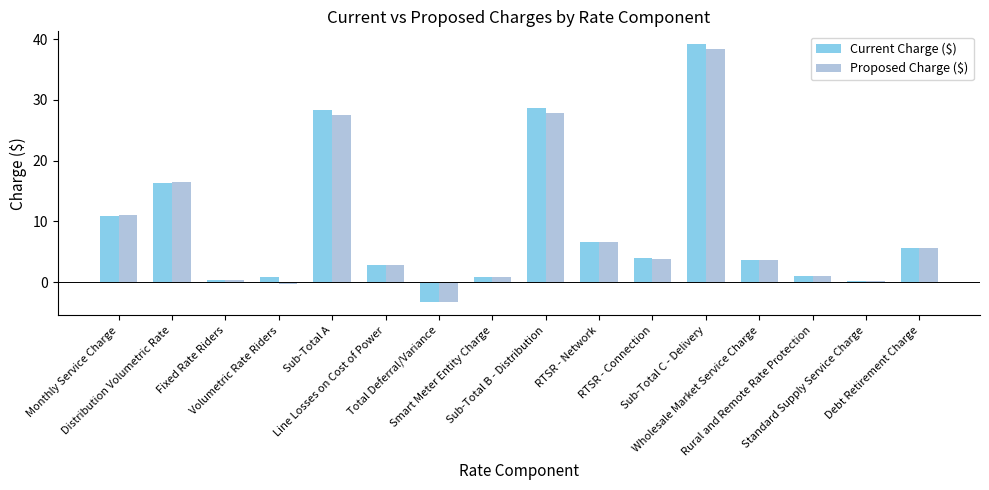

Which series has the largest range (max minus min)?

Current Charge ($)